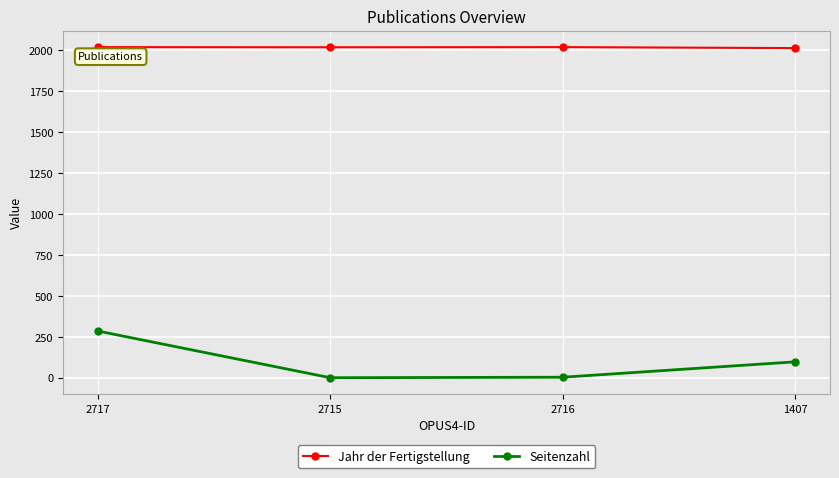

Between 2715 and 1407, which series saw the biggest shift?

Seitenzahl